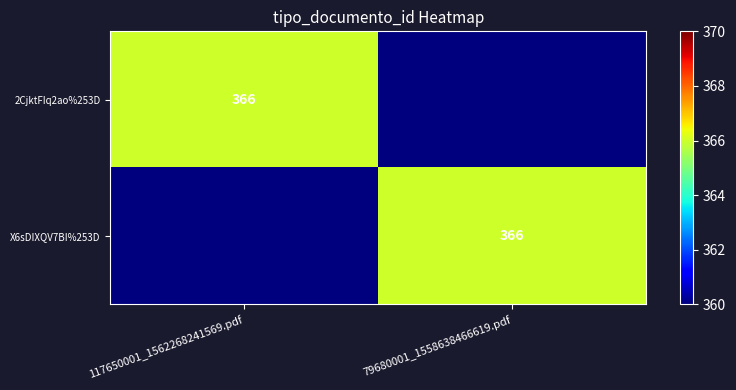

The 2CjktFIq2ao%253D series shows 366 at 117650001_1562268241569.pdf. True or false?

True